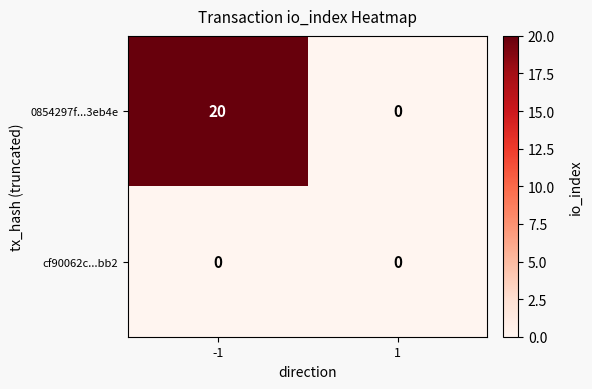

Count the number of categories in the chart.

2